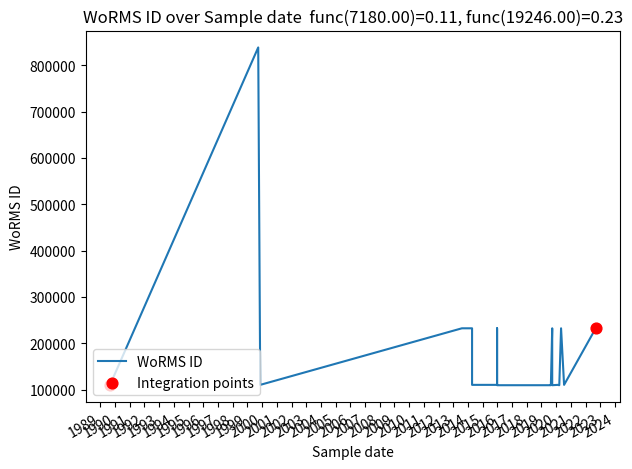

What is the change in value from 2019-08-24 to 2020-05-03?

+122810